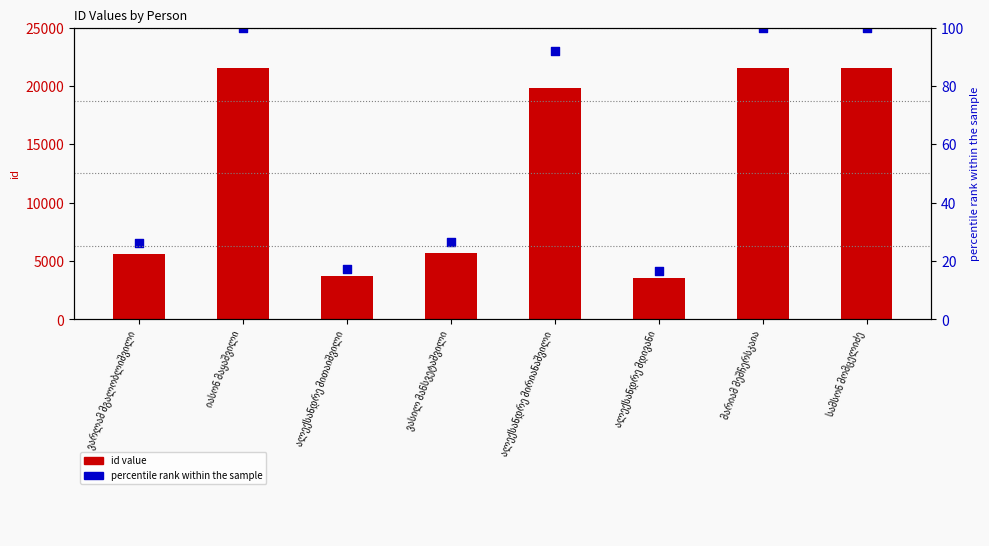

Which series has the largest total across all categories?

id value